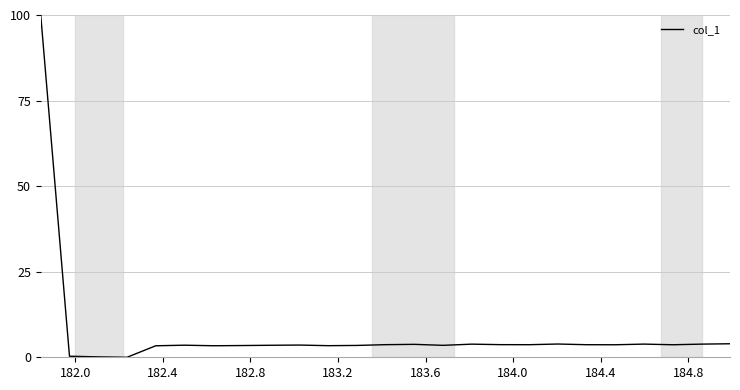

What is the maximum value shown in the chart?

100.0